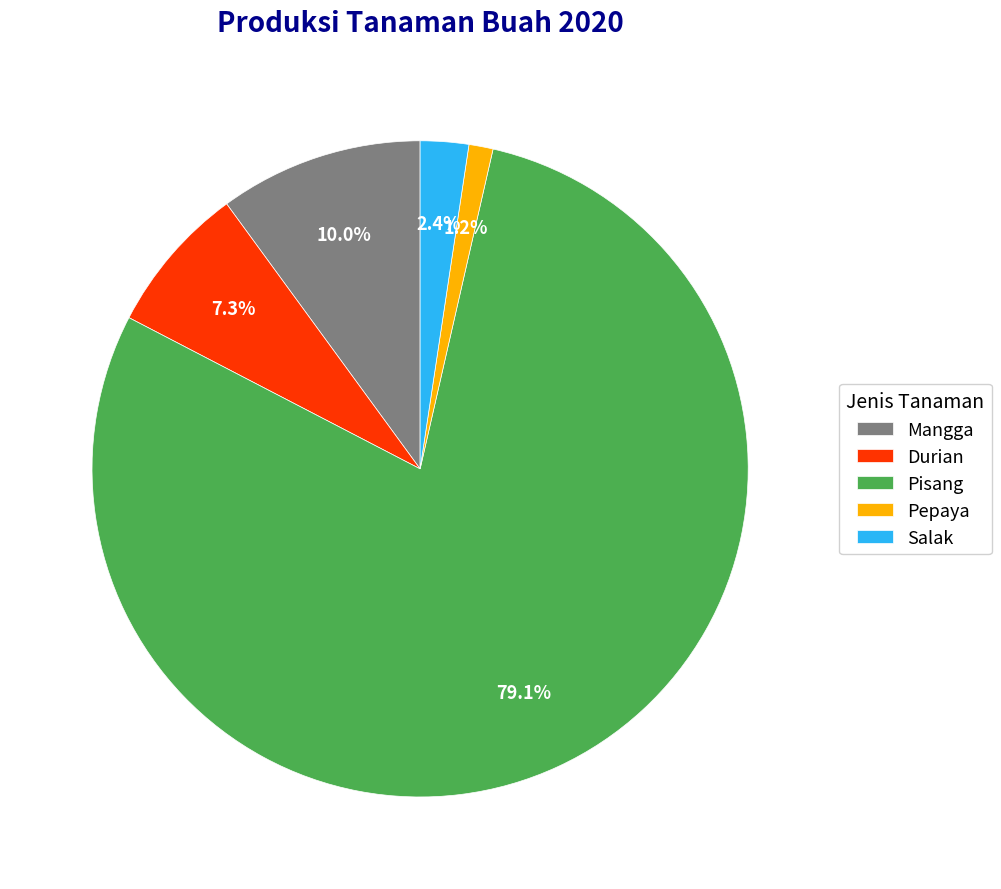

Which slice is the smallest?

Pepaya